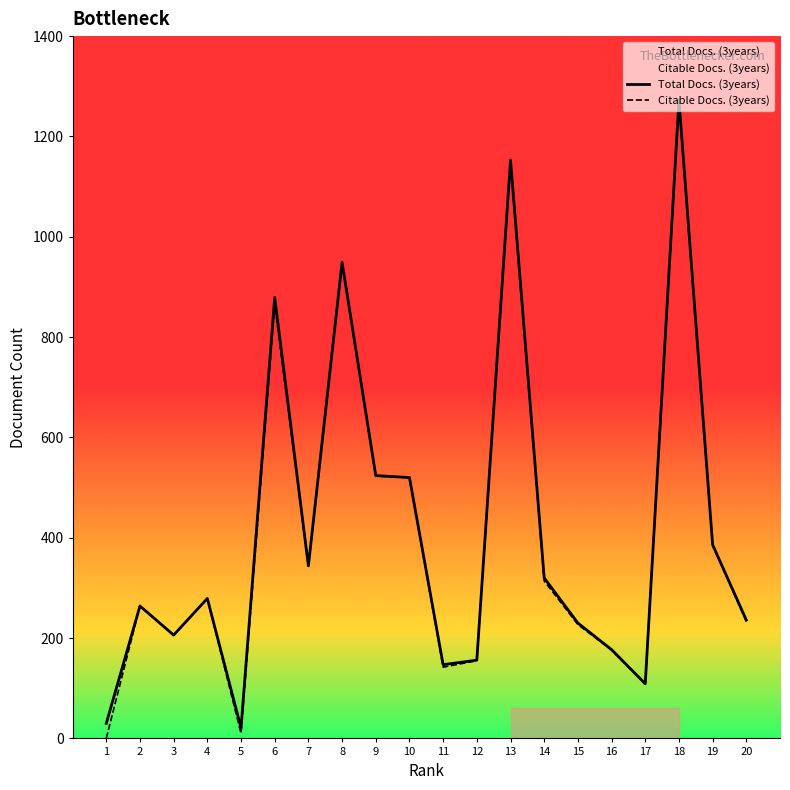

At which category does the chart reach its minimum across all series?

1